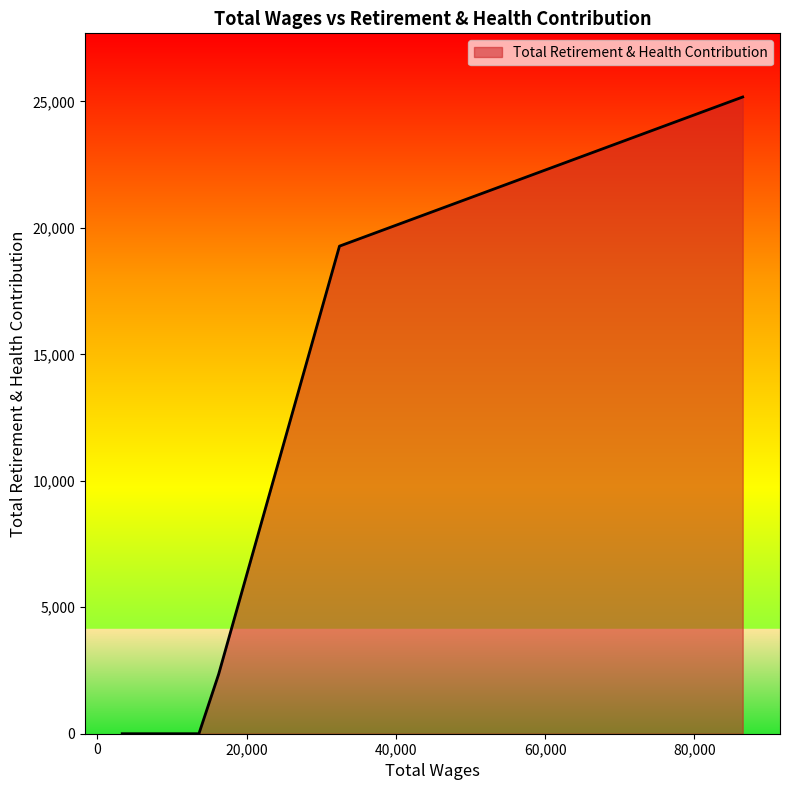

How many values are below 2358?

2